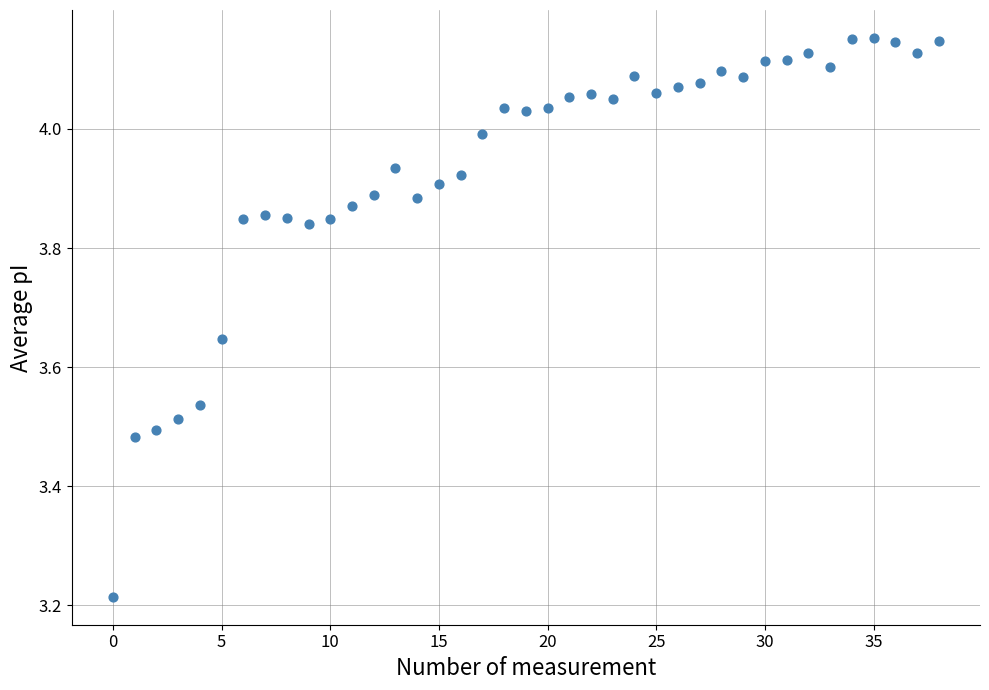

What is the range of Y values (max minus min)?

0.9